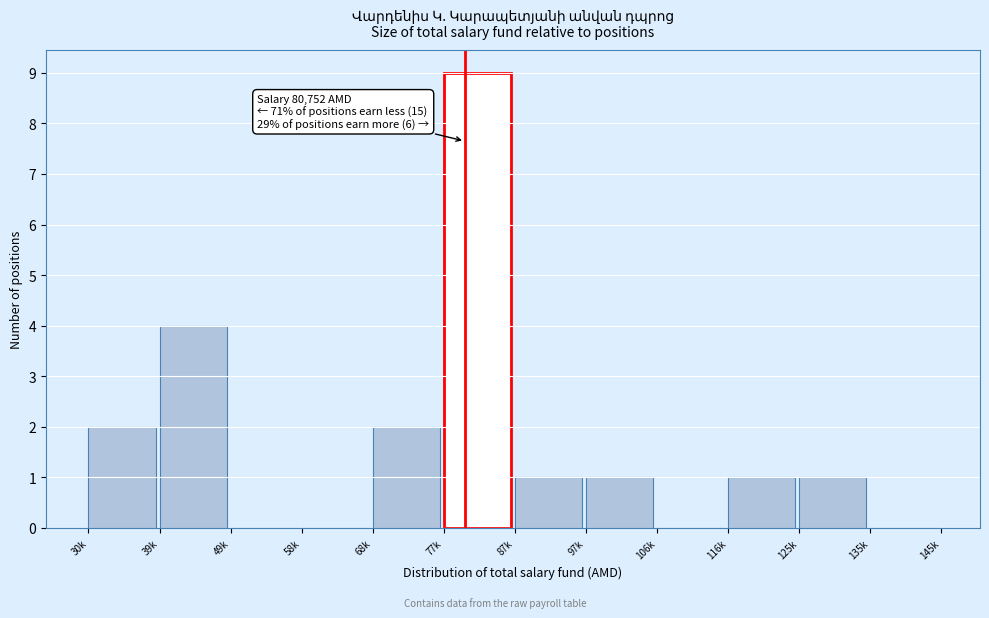

Reading left to right, transcribe all the data shown in this chart.

30k=2	39k=4	49k=0	58k=0	68k=2	77k=9	87k=1	97k=1	106k=0	116k=1	125k=1	135k=0